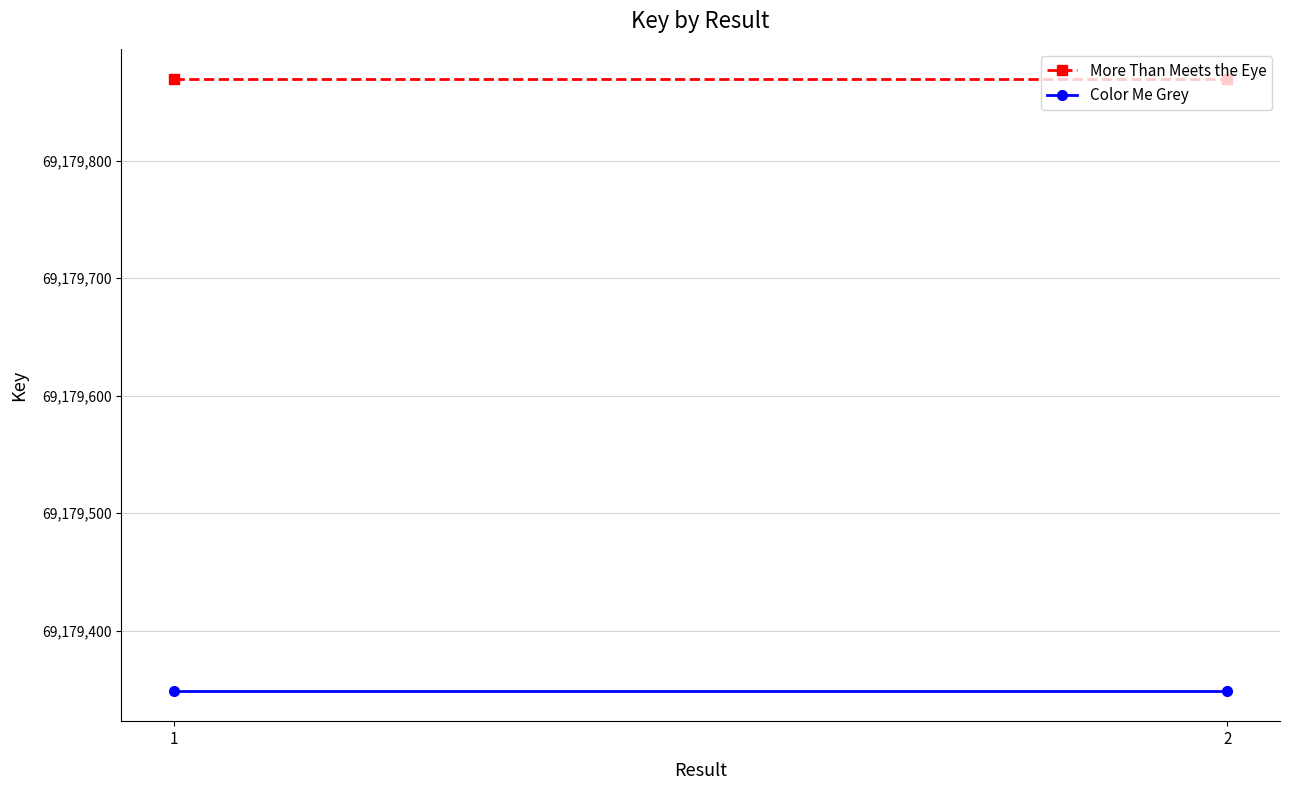

How many distinct data groups are displayed?

2